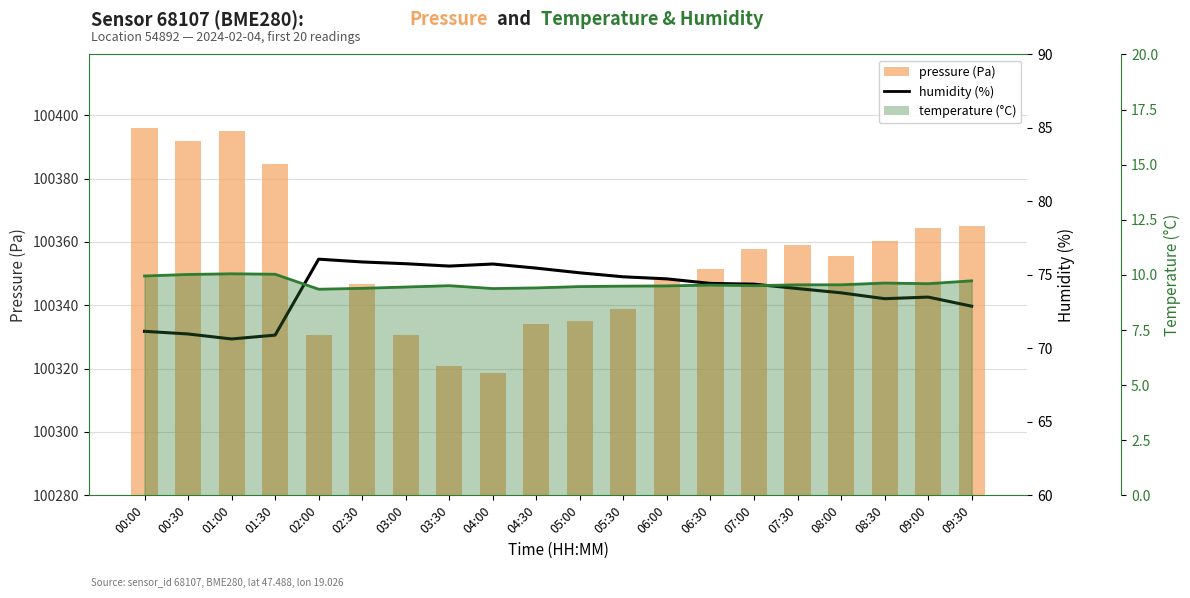

Does the chart contain any negative values?

No